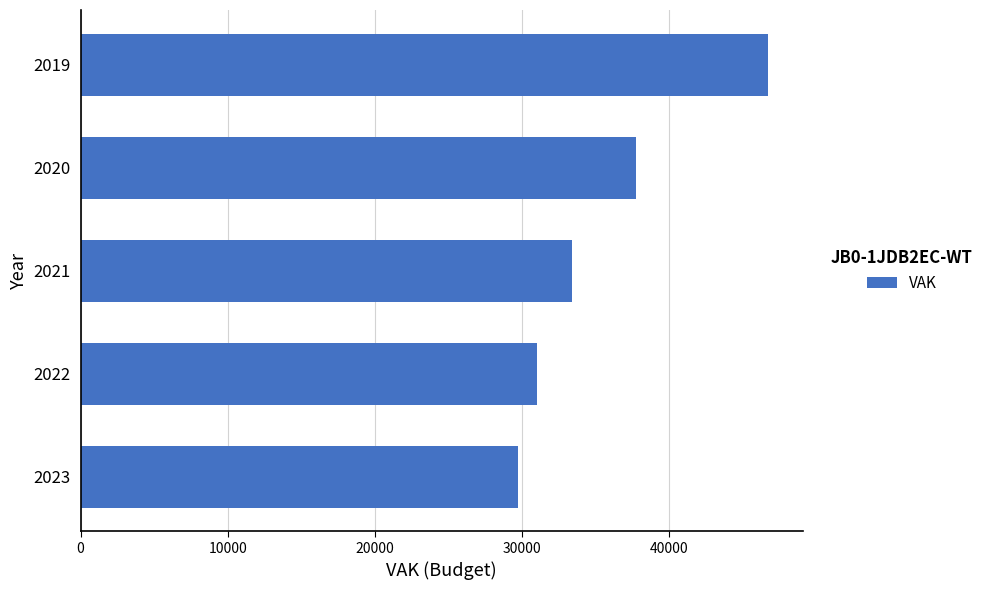

How many bars are there in total?

5